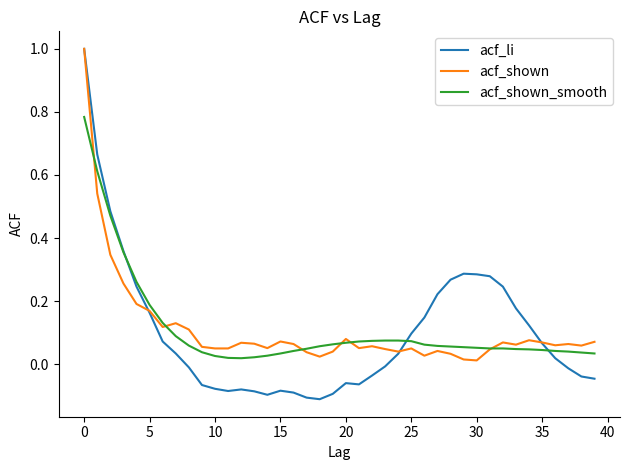

At how many categories does at least one series exceed 0?

40